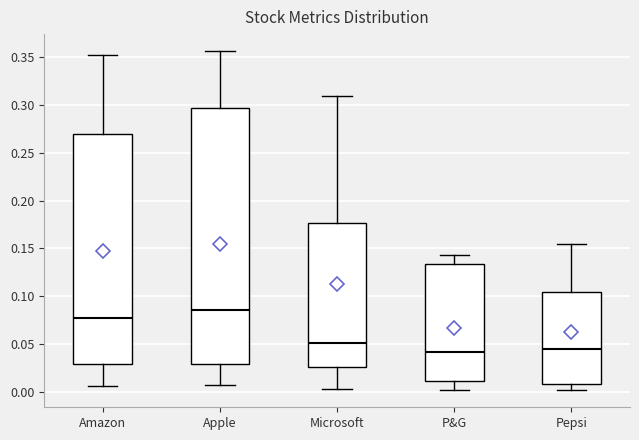

Which box is the tallest, from its lower edge to its upper edge?

Apple